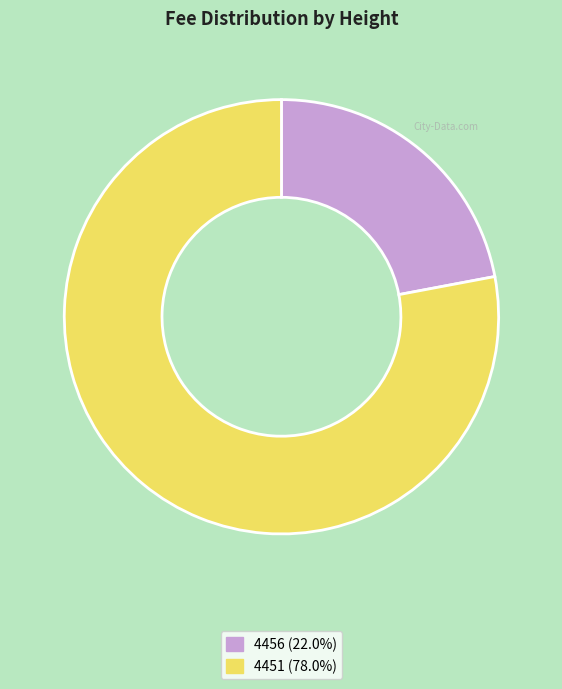

Do 4451 and 4456 together represent more than half of the pie?

Yes